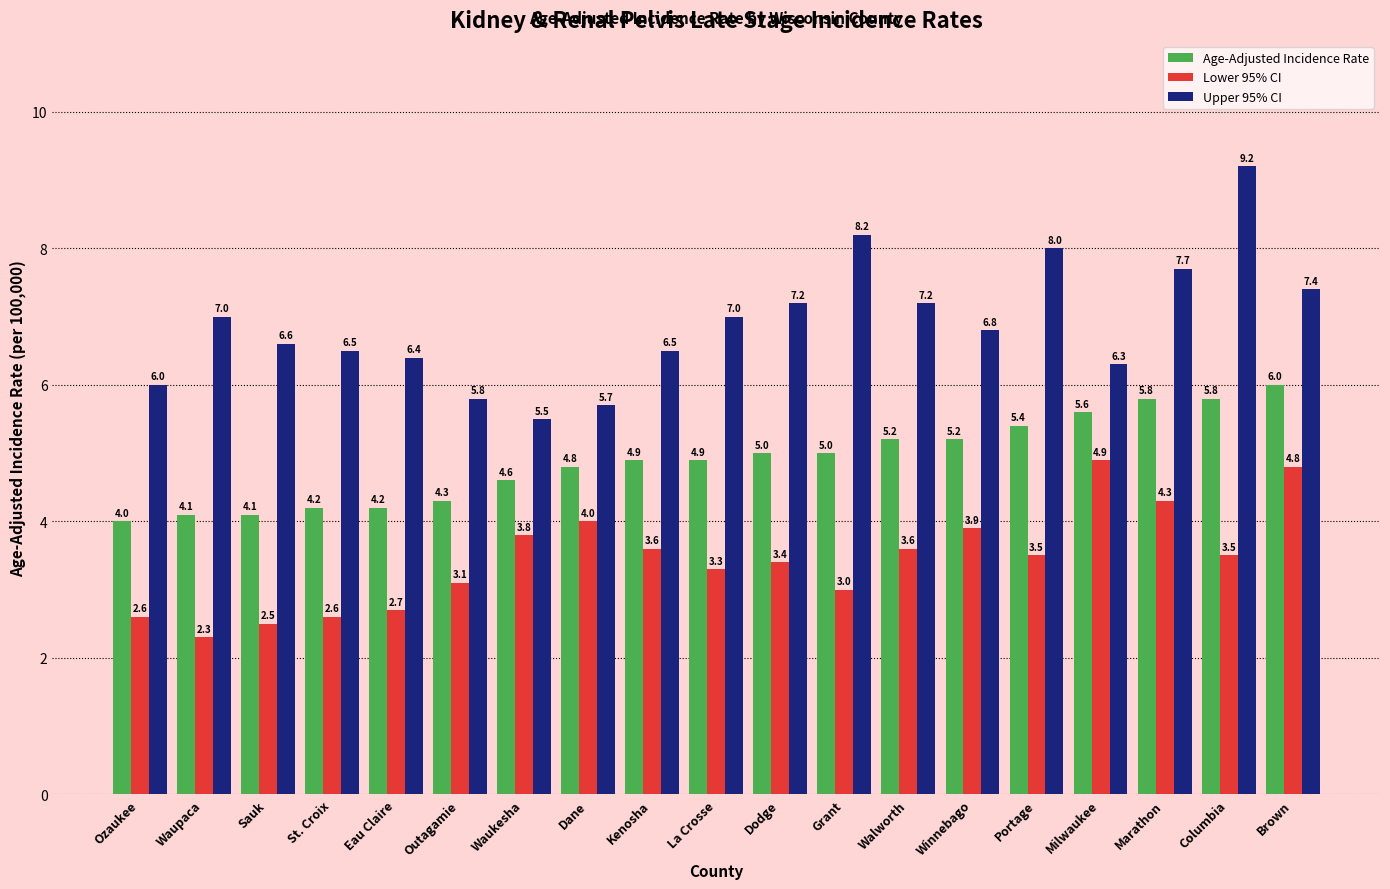

The value of Age-Adjusted Incidence Rate at Milwaukee is 2.3. True or false?

False